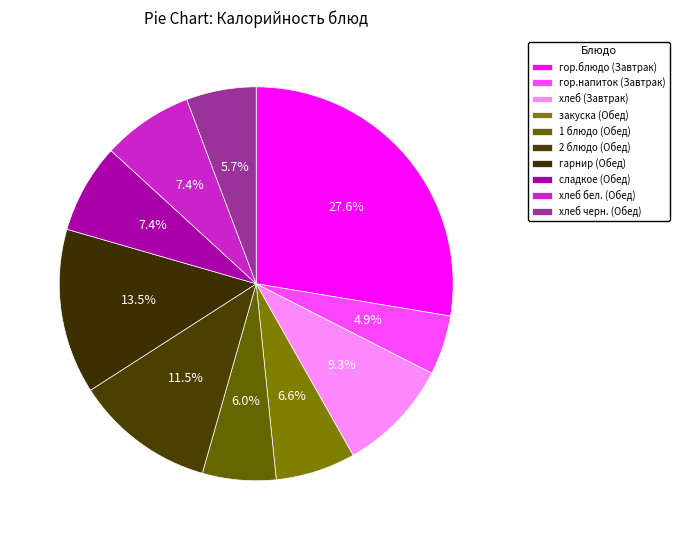

What is the smallest slice in the pie chart?

гор.напиток (Завтрак)